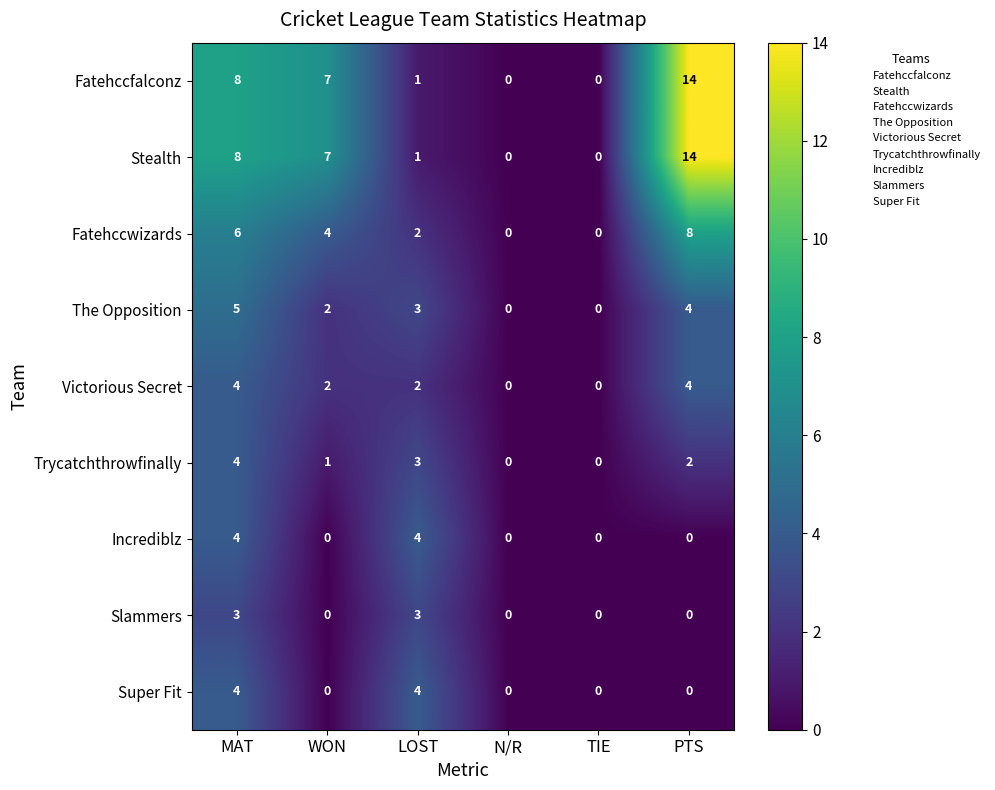

Is the value of Slammers at LOST greater than the value of Fatehccwizards at TIE?

Yes